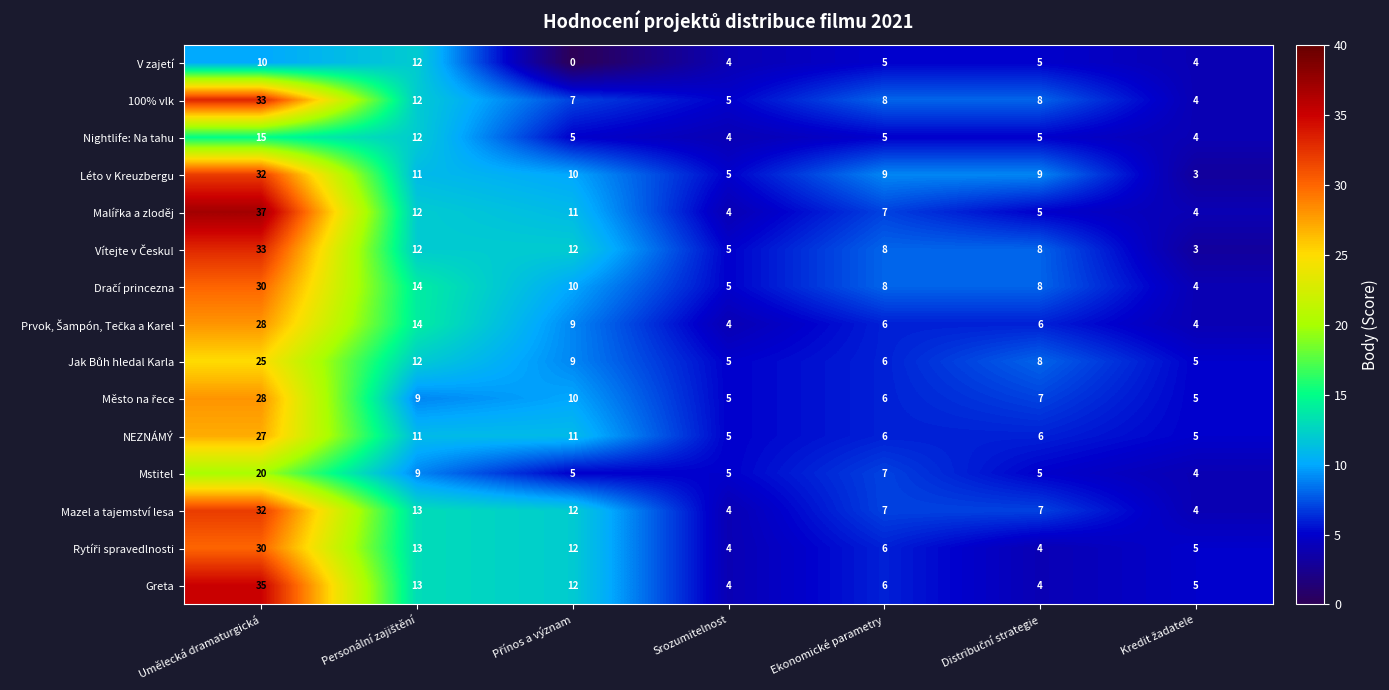

What is the total value across all series at Ekonomické parametry?

100